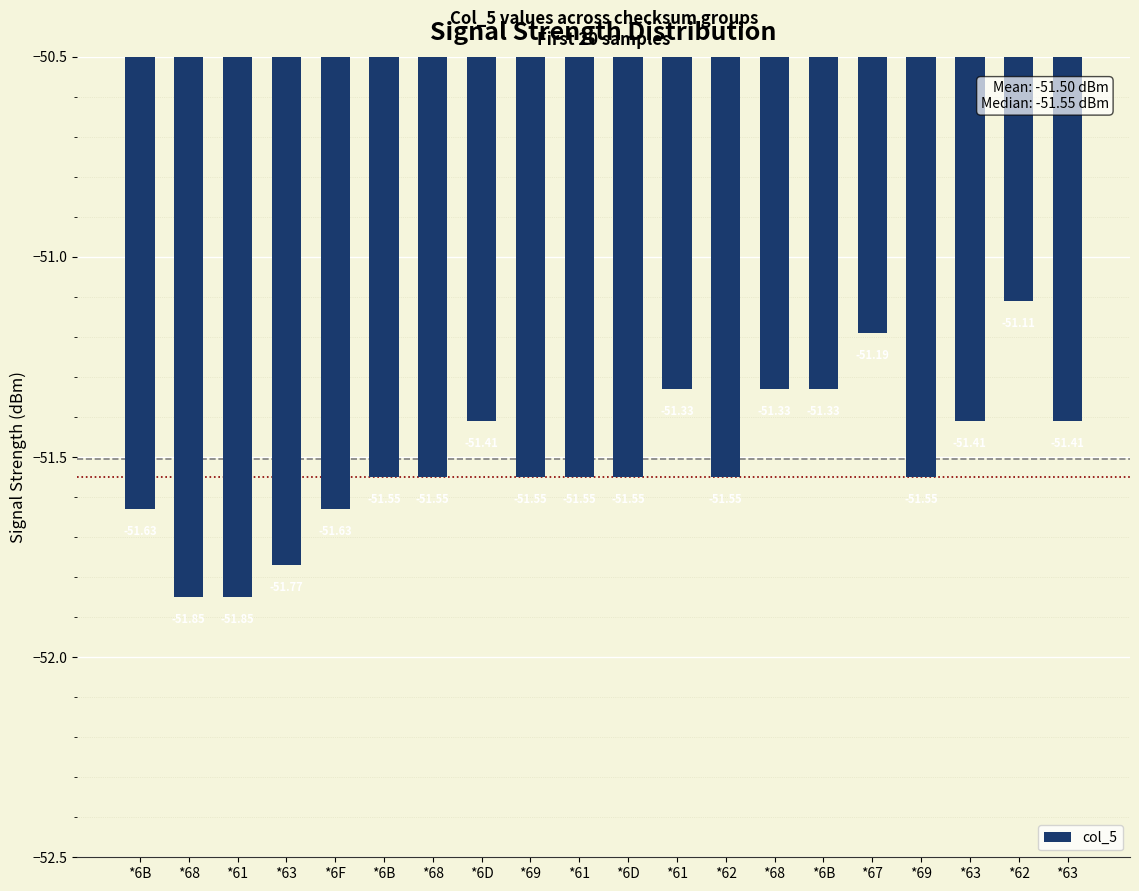

List the labels in order of value, smallest first.

*68, *61, *63, *6B, *6F, *6B, *68, *69, *61, *6D, *62, *69, *6D, *63, *63, *61, *68, *6B, *67, *62